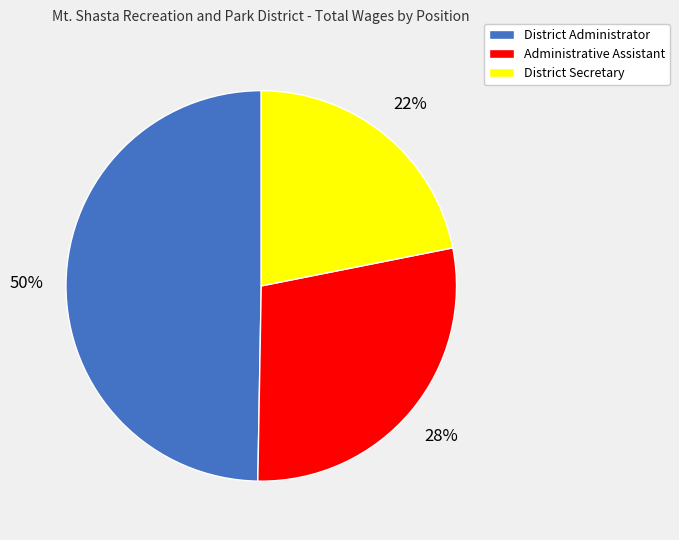

Rank the categories by value from highest to lowest.

District Administrator, Administrative Assistant, District Secretary